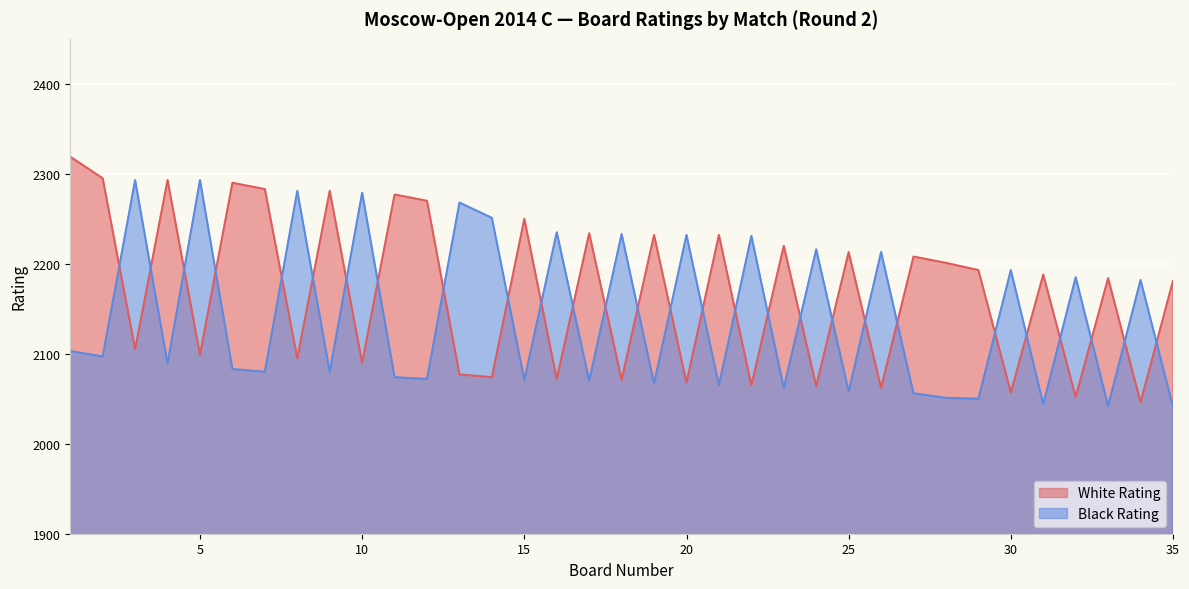

How many lines are shown in the chart?

2